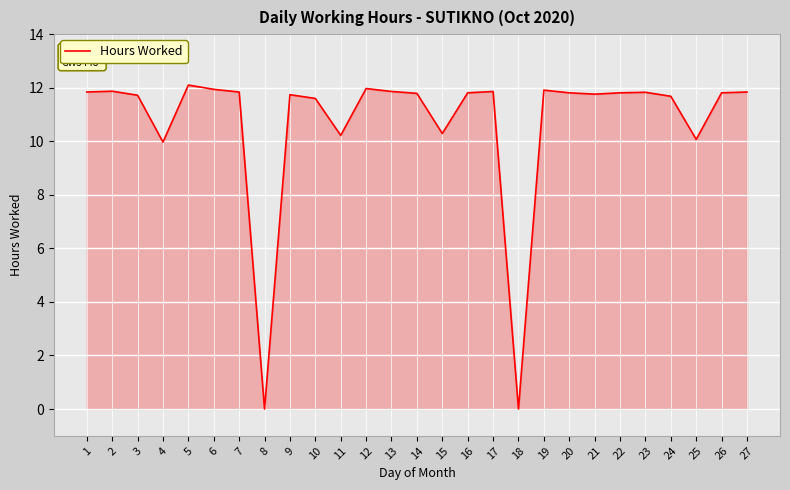

What is the difference between the maximum and minimum values?

12.1